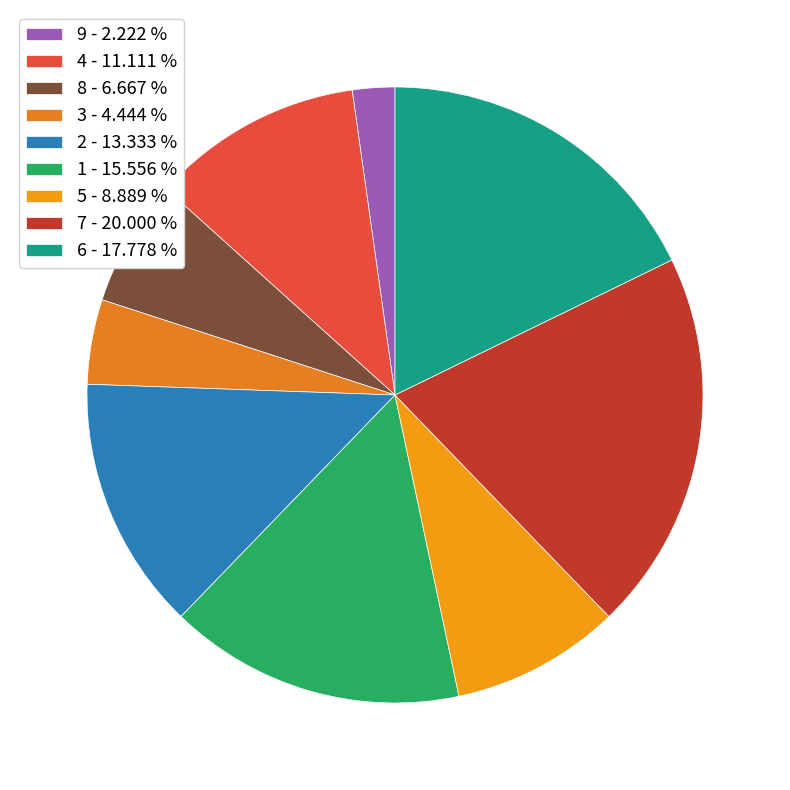

Which has a higher value, 4 or 6?

6